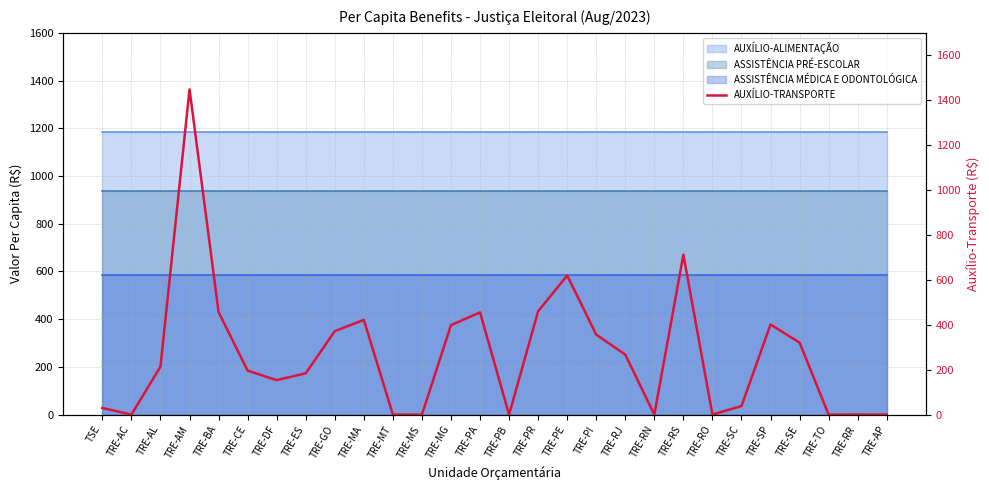

Reading left to right, extract all data points from this chart.

29.4	0.0	213.6	1448.2	456.5	195.8	153.3	183.9	371.5	421.8	0.0	0.0	398.4	455.1	0.0	460.2	619.4	356.2	267.1	0.0	712.0	0.0	38.1	401.4	320.4	0.0	0.0	0.0